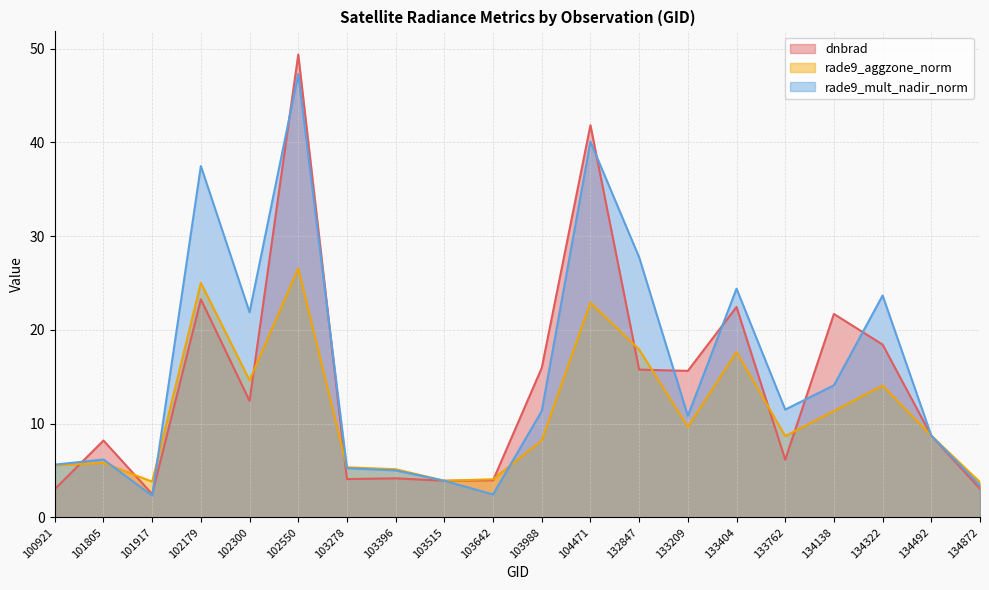

What is the average value of the rade9_mult_nadir_norm series?

15.7